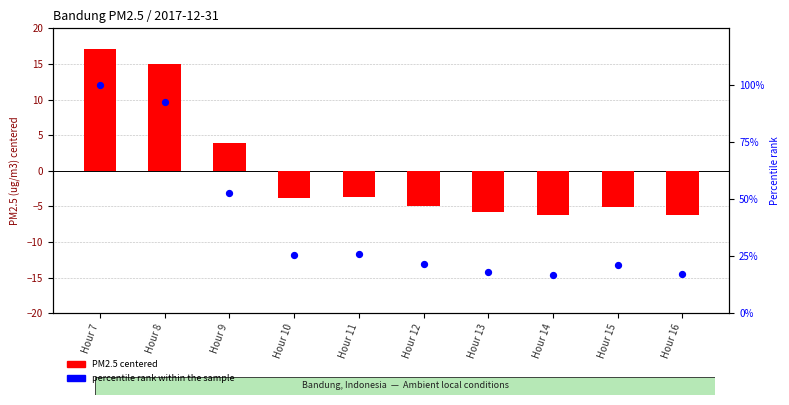

Which series contains the lowest Y value?

PM2.5 centered